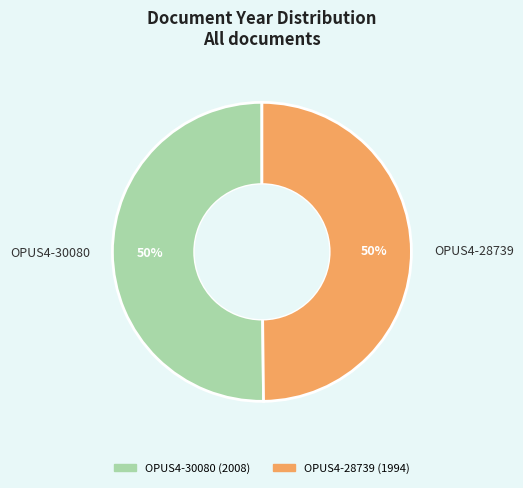

True or false: OPUS4-30080 accounts for 50% of the total.

True